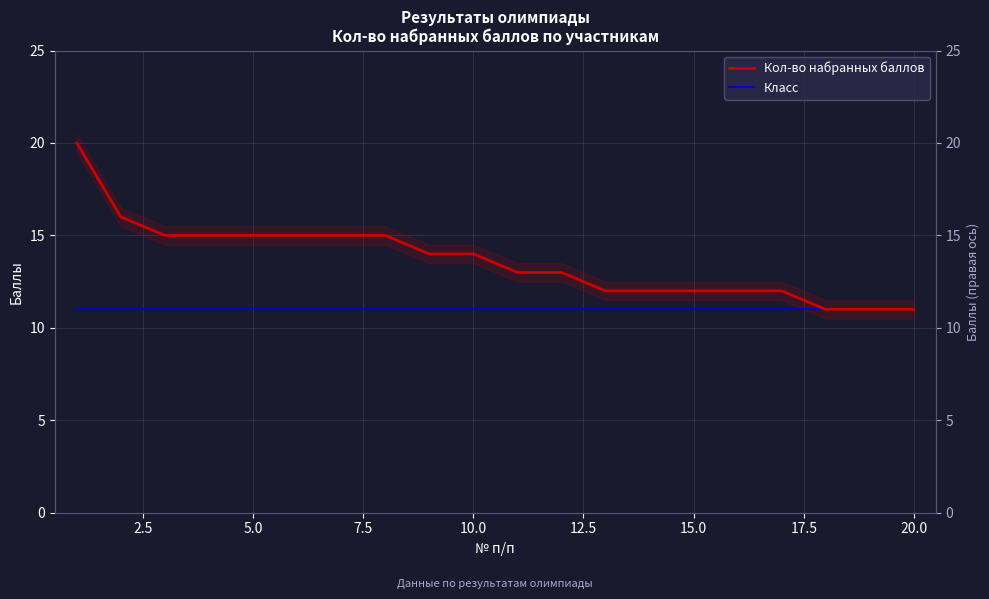

Which has a higher value, 22.5 or 5.0?

5.0